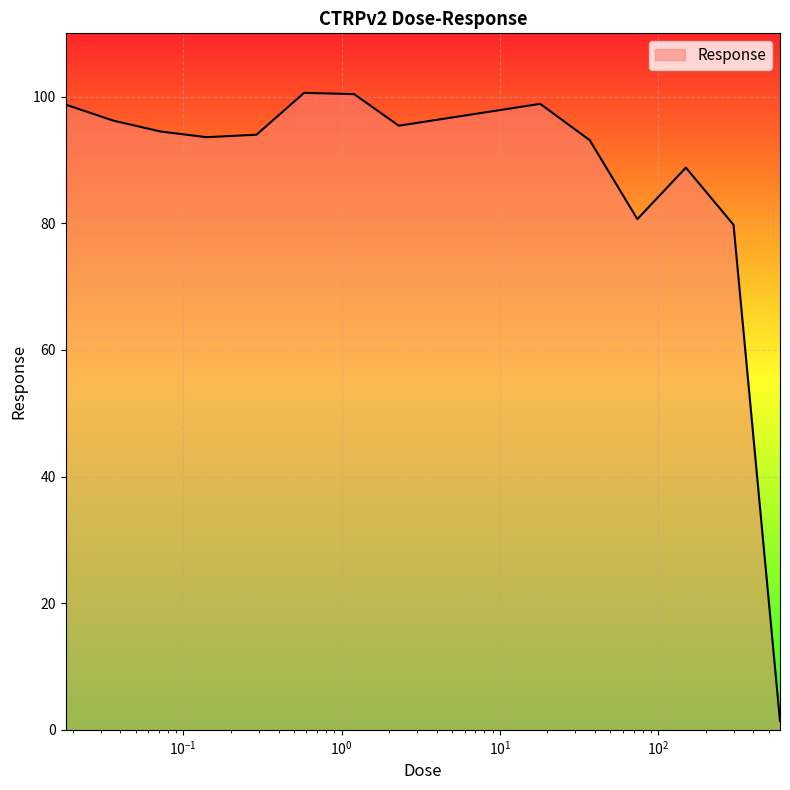

What is the difference between the maximum and minimum values?

99.2